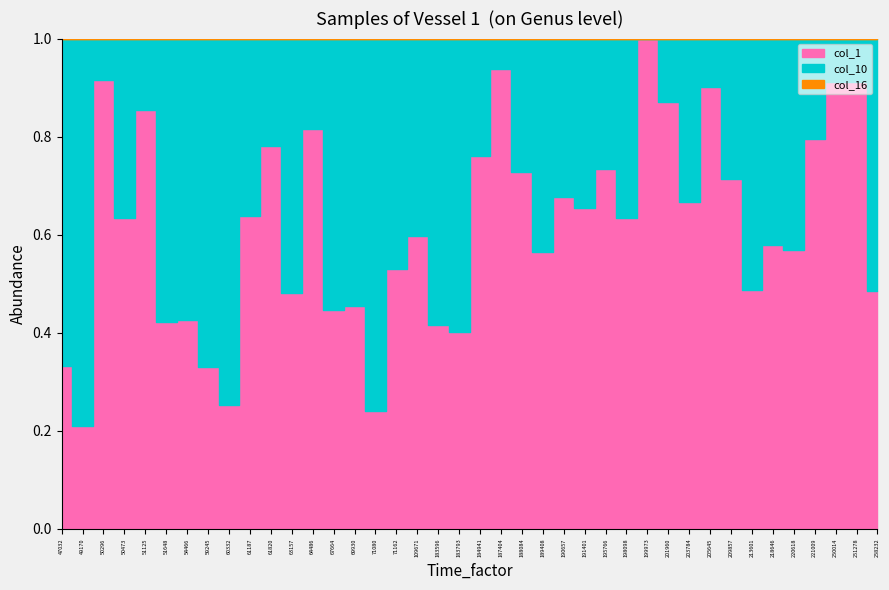

What are all the series names shown in the legend?

col_1, col_10, col_16